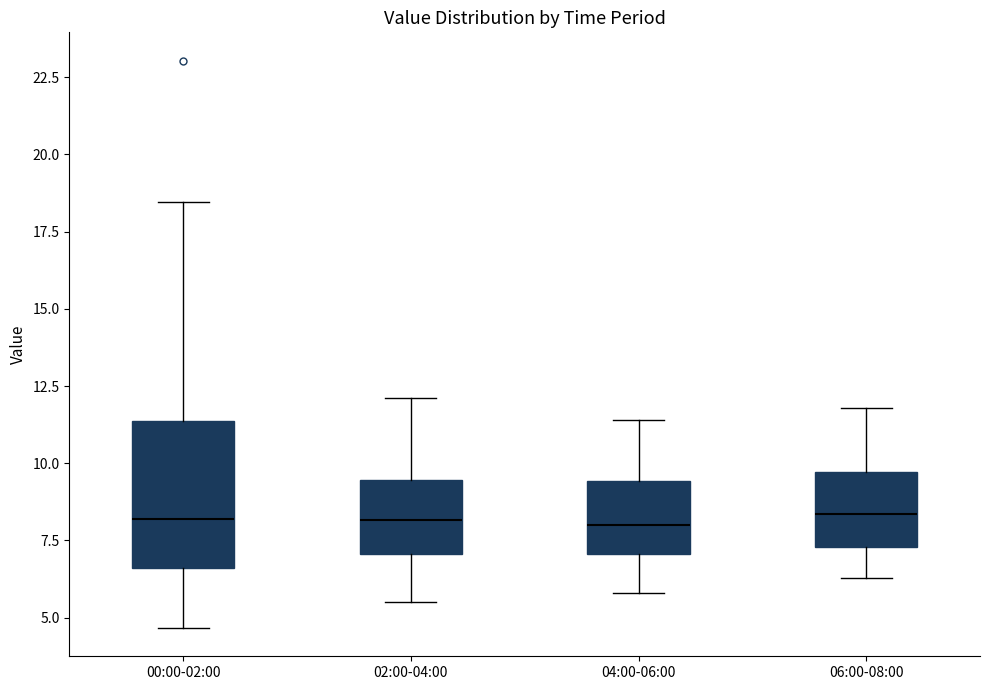

Comparing the boxes themselves (not the whiskers), which one is the tallest?

00:00-02:00